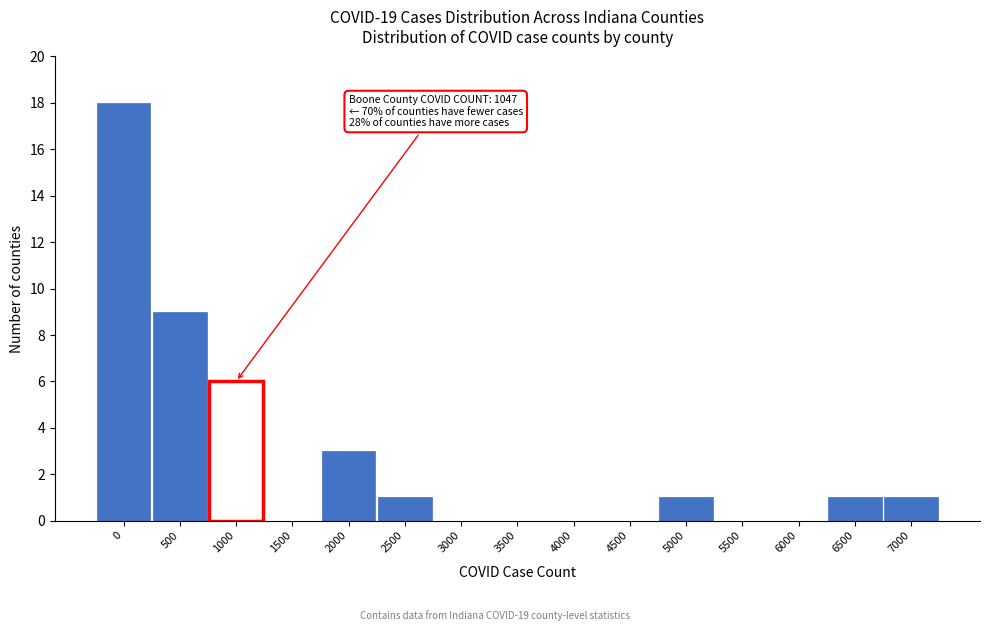

Reading left to right, list all the values displayed in this chart.

0=18	500=9	1000=6	1500=0	2000=3	2500=1	3000=0	3500=0	4000=0	4500=0	5000=1	5500=0	6000=0	6500=1	7000=1